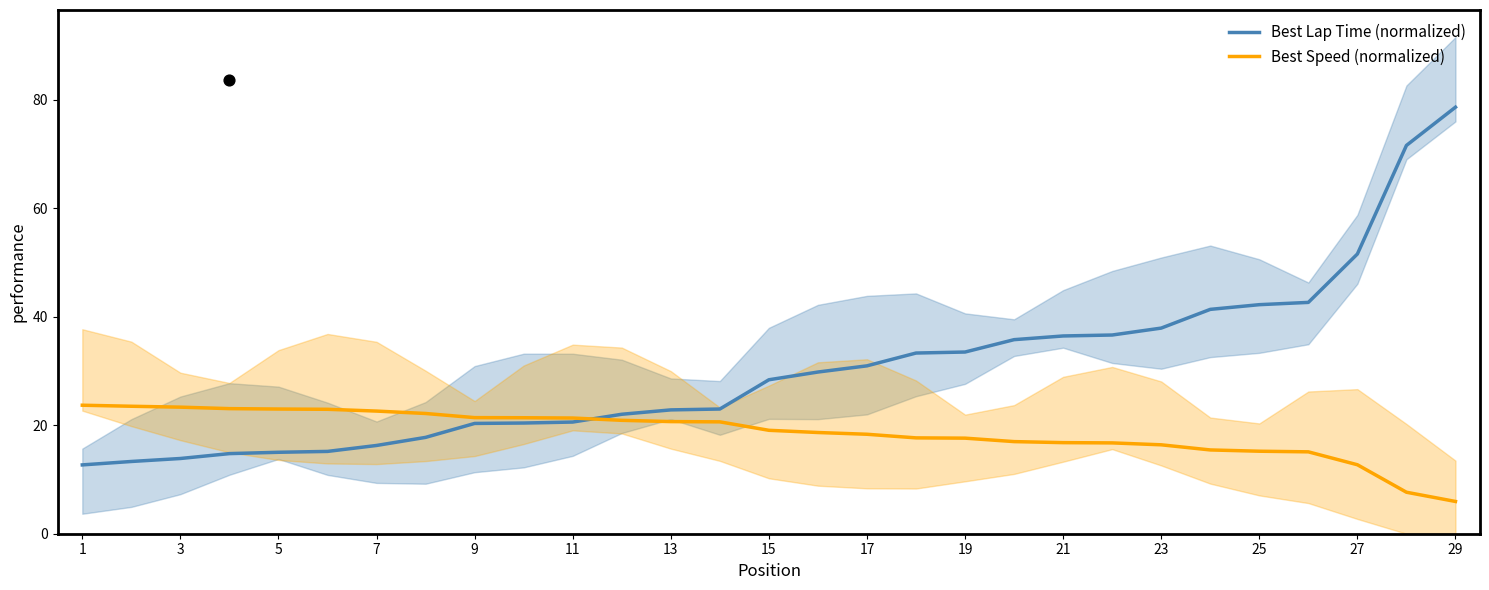

Which series reaches the maximum Y coordinate?

Best Lap Time (normalized)